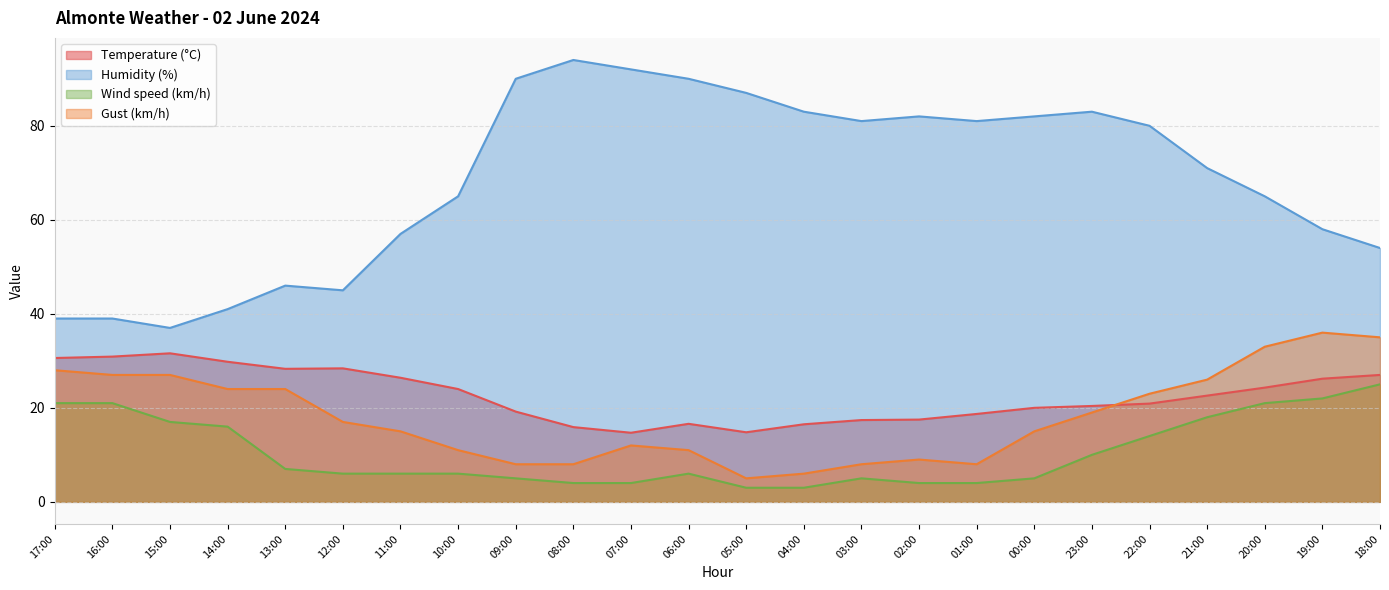

At which label is Temperature (°C) closest to 23?

21:00